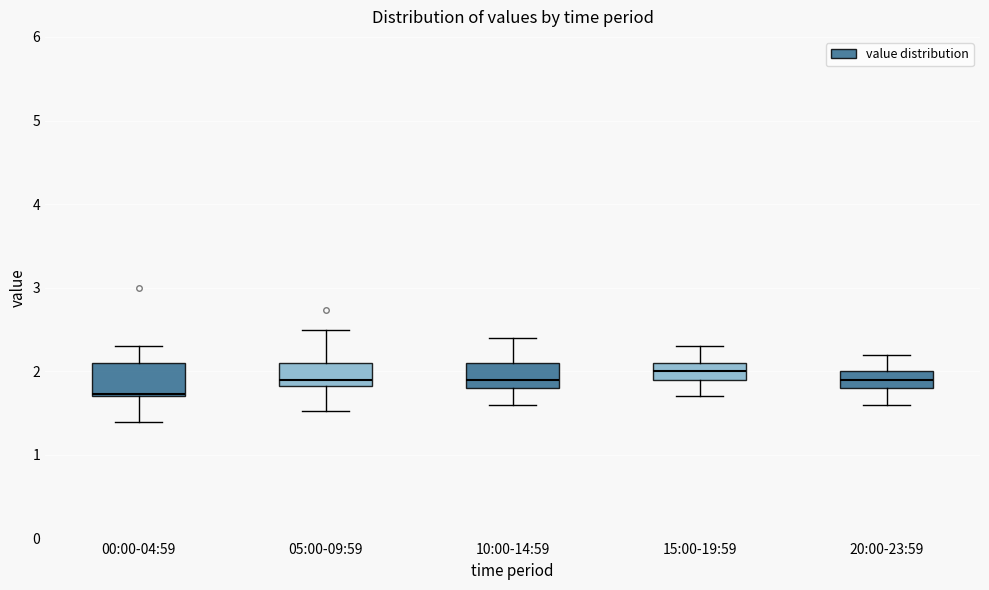

Reading left to right, transcribe this box plot: for each box, give where its median line is, the range the box spans, and where its two whiskers end, as read against the y-axis. The values are not printed on the chart, so give them approximately, as read against the axis.

00:00-04:59: median 1.7 (just above the box's lower edge), box 1.7 to 2.1, whiskers 1.4 to 2.3
05:00-09:59: median 1.9, box 1.8 to 2.1, whiskers 1.5 to 2.5
10:00-14:59: median 1.9, box 1.8 to 2.1, whiskers 1.6 to 2.4
15:00-19:59: median 2.0, box 1.9 to 2.1, whiskers 1.7 to 2.3
20:00-23:59: median 1.9, box 1.8 to 2.0, whiskers 1.6 to 2.2